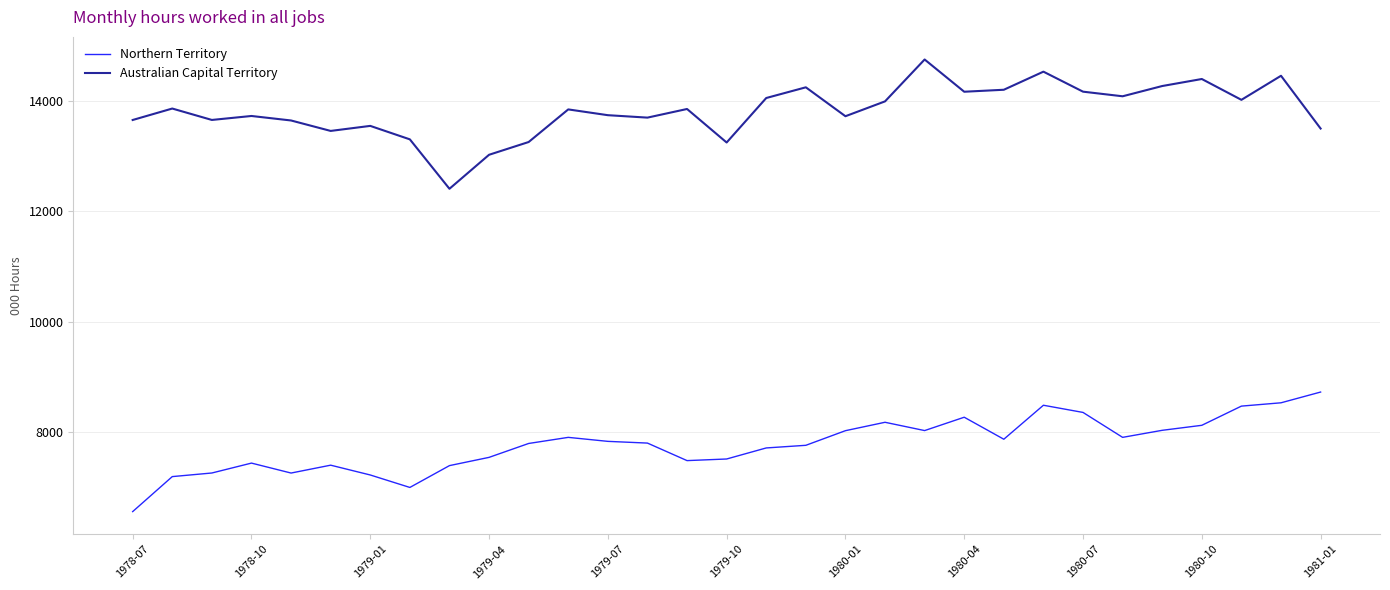

How many lines are shown in the chart?

2